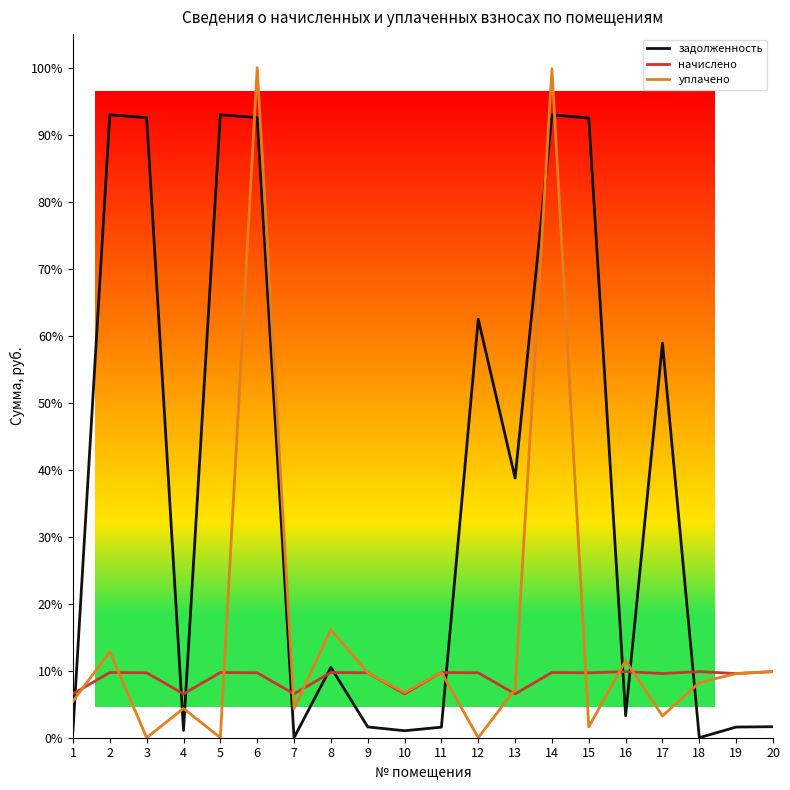

True or false: начислено has more than 0 interior local peaks.

True